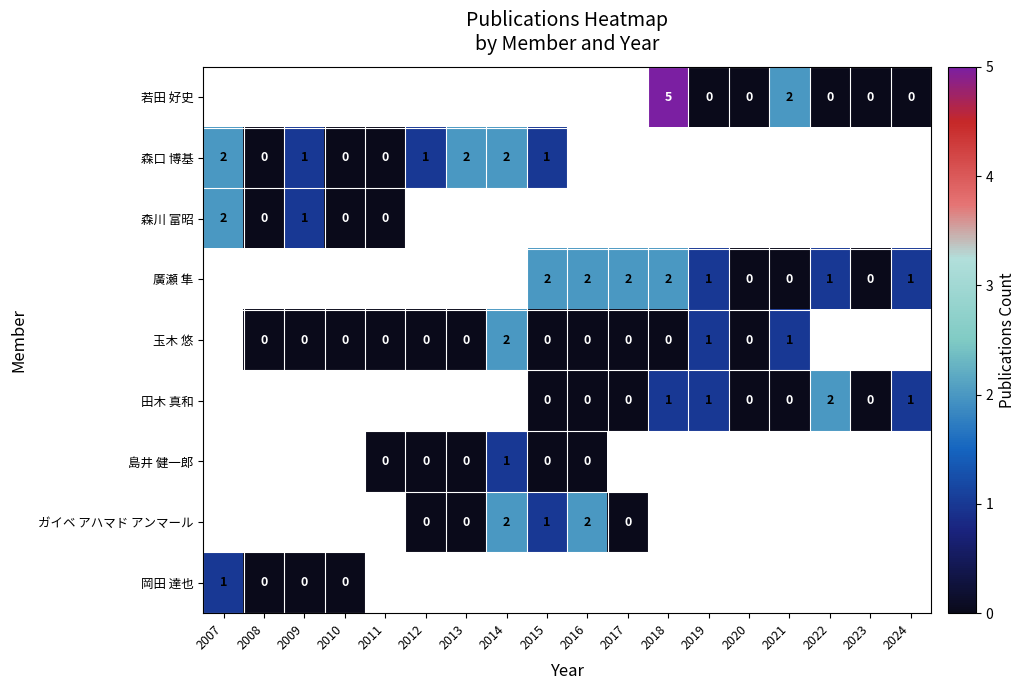

The 田木 真和 series shows 3 at 2022. True or false?

False